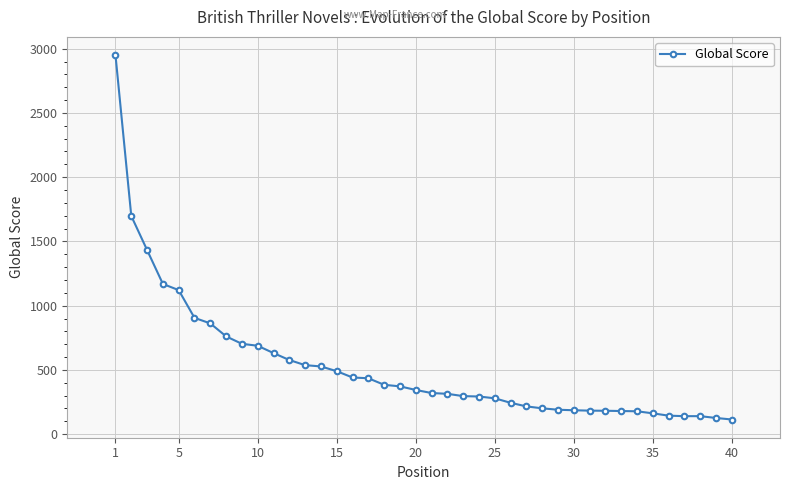

What is the maximum value shown in the chart?

2950